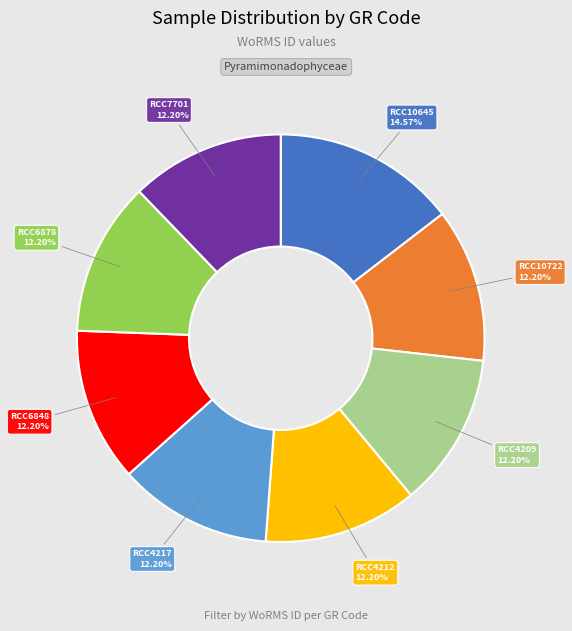

What percentage is the RCC4217 slice, to the nearest percent?

12%